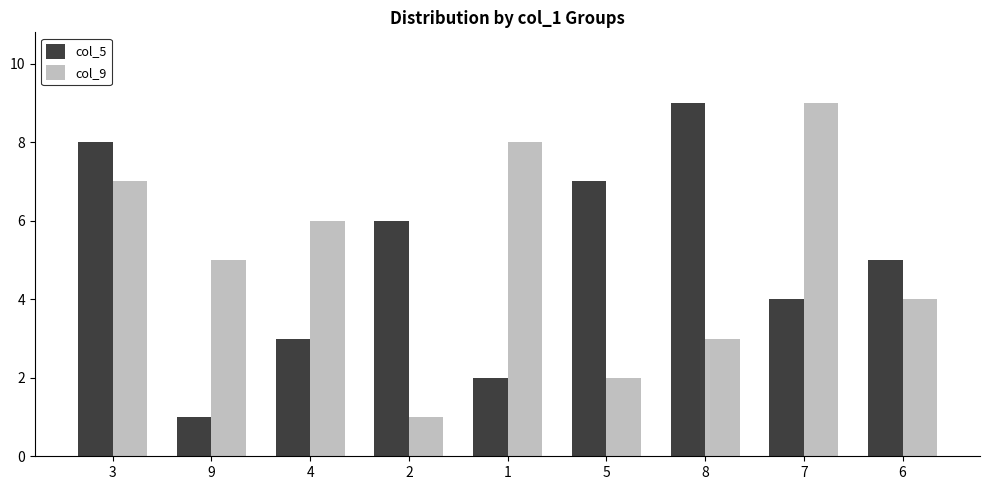

Reading right to left, what are all the values shown in this chart?

col_5: 6=5	7=4	8=9	5=7	1=2	2=6	4=3	9=1	3=8
col_9: 6=4	7=9	8=3	5=2	1=8	2=1	4=6	9=5	3=7